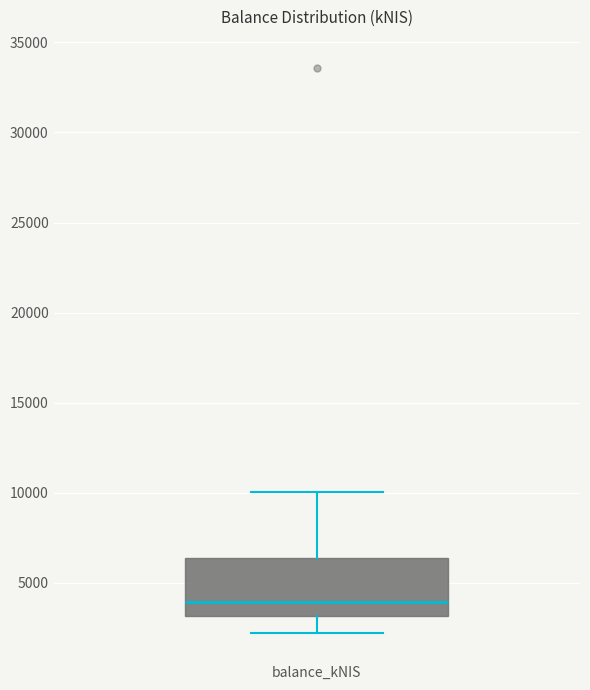

Transcribe this box plot: give where the median line is, the range the box spans, and where the two whiskers end, as read against the y-axis. The values are not printed on the chart, so give them approximately, as read against the axis.

median 4000, box 3000 to 6500, whiskers 2000 to 10000